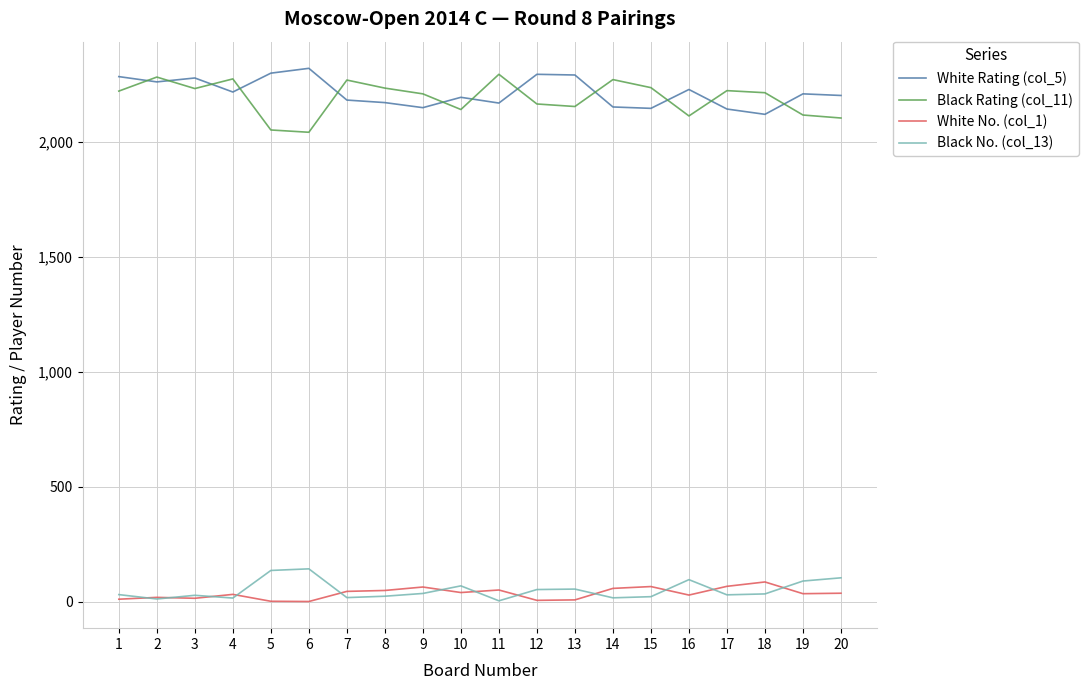

What is the maximum value for Black Rating (col_11)?

2293